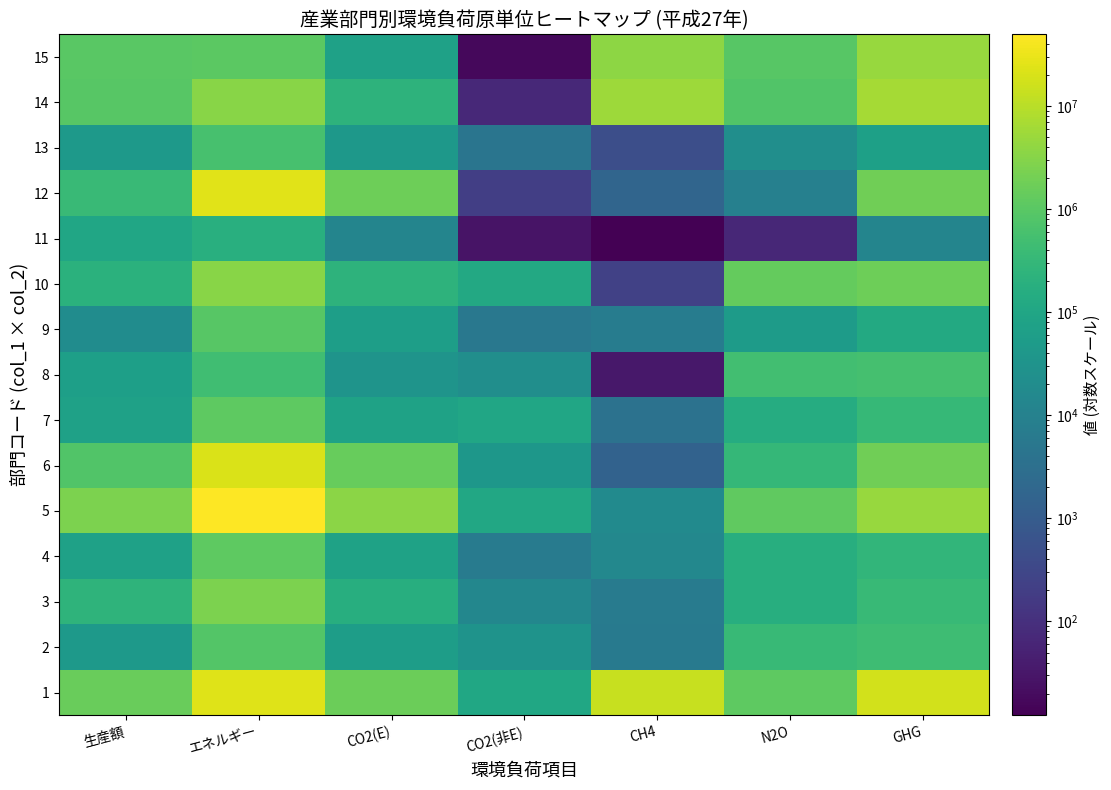

Reading left to right, transcribe all the data shown in this chart.

1: 生産額=1560844.0	エネルギー=23974324.9	CO2(E)=1643356.9	CO2(非E)=104325.3	CH4=14056371.0	N2O=1160441.6	GHG=16964494.8
2: 生産額=45231.0	エネルギー=863819.0	CO2(E)=59312.5	CO2(非E)=31164.8	CH4=6182.3	N2O=341335.6	GHG=437995.1
3: 生産額=238892.0	エネルギー=2432565.4	CO2(E)=166830.4	CO2(非E)=14055.8	CH4=6825.8	N2O=167882.7	GHG=355594.7
4: 生産額=72814.0	エネルギー=1135152.8	CO2(E)=77978.4	CO2(非E)=6757.1	CH4=15029.8	N2O=168078.6	GHG=267843.8
5: 生産額=2391599.0	エネルギー=49361135.4	CO2(E)=3475615.6	CO2(非E)=109310.8	CH4=17548.5	N2O=1240879.4	GHG=4843354.4
6: 生産額=807179.0	エネルギー=20766439.7	CO2(E)=1456445.0	CO2(非E)=39196.8	CH4=1448.6	N2O=307313.2	GHG=1804403.6
7: 生産額=72517.0	エネルギー=1135728.0	CO2(E)=77857.2	CO2(非E)=98727.6	CH4=3696.8	N2O=151832.1	GHG=332113.7
8: 生産額=67470.0	エネルギー=476350.2	CO2(E)=32507.0	CO2(非E)=22333.4	CH4=33.2	N2O=491400.9	GHG=546274.6
9: 生産額=20403.0	エネルギー=927110.4	CO2(E)=63631.9	CO2(非E)=5461.3	CH4=7515.2	N2O=52375.0	GHG=128983.3
10: 生産額=203678.0	エネルギー=3368625.8	CO2(E)=231356.6	CO2(非E)=121365.8	CH4=235.0	N2O=1321049.7	GHG=1674007.1
11: 生産額=101957.0	エネルギー=176718.3	CO2(E)=12127.6	CO2(非E)=27.1	CH4=12.3	N2O=66.0	GHG=12233.0
12: 生産額=368986.0	エネルギー=25080246.3	CO2(E)=1770662.7	CO2(非E)=203.5	CH4=1749.5	N2O=9359.6	GHG=1781975.3
13: 生産額=45472.0	エネルギー=605860.8	CO2(E)=41599.9	CO2(非E)=4645.4	CH4=467.8	N2O=23173.5	GHG=69886.6
14: 生産額=959594.0	エネルギー=3283795.0	CO2(E)=225310.1	CO2(非E)=71.3	CH4=5449551.7	N2O=804172.9	GHG=6479106.0
15: 生産額=982147.0	エネルギー=1089275.2	CO2(E)=74020.1	CO2(非E)=16.9	CH4=3688149.2	N2O=957493.2	GHG=4719679.5